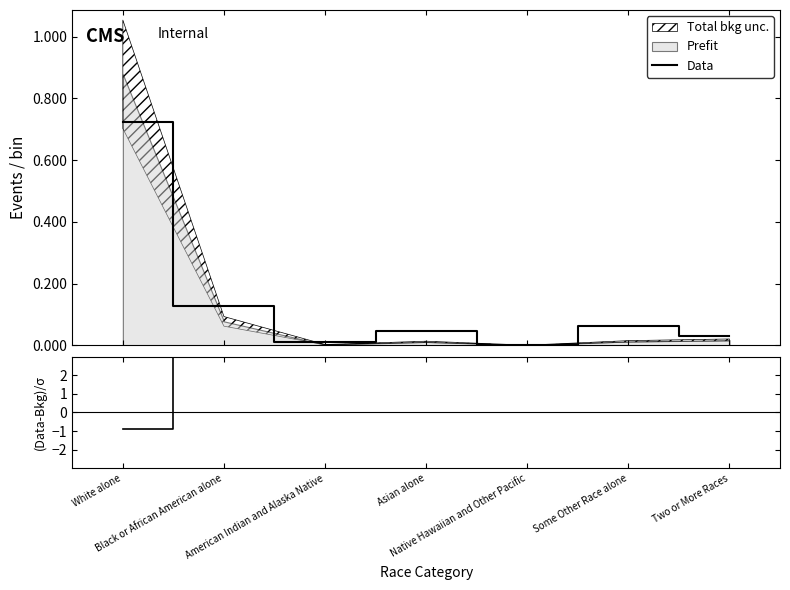

How many lines are shown in the chart?

2